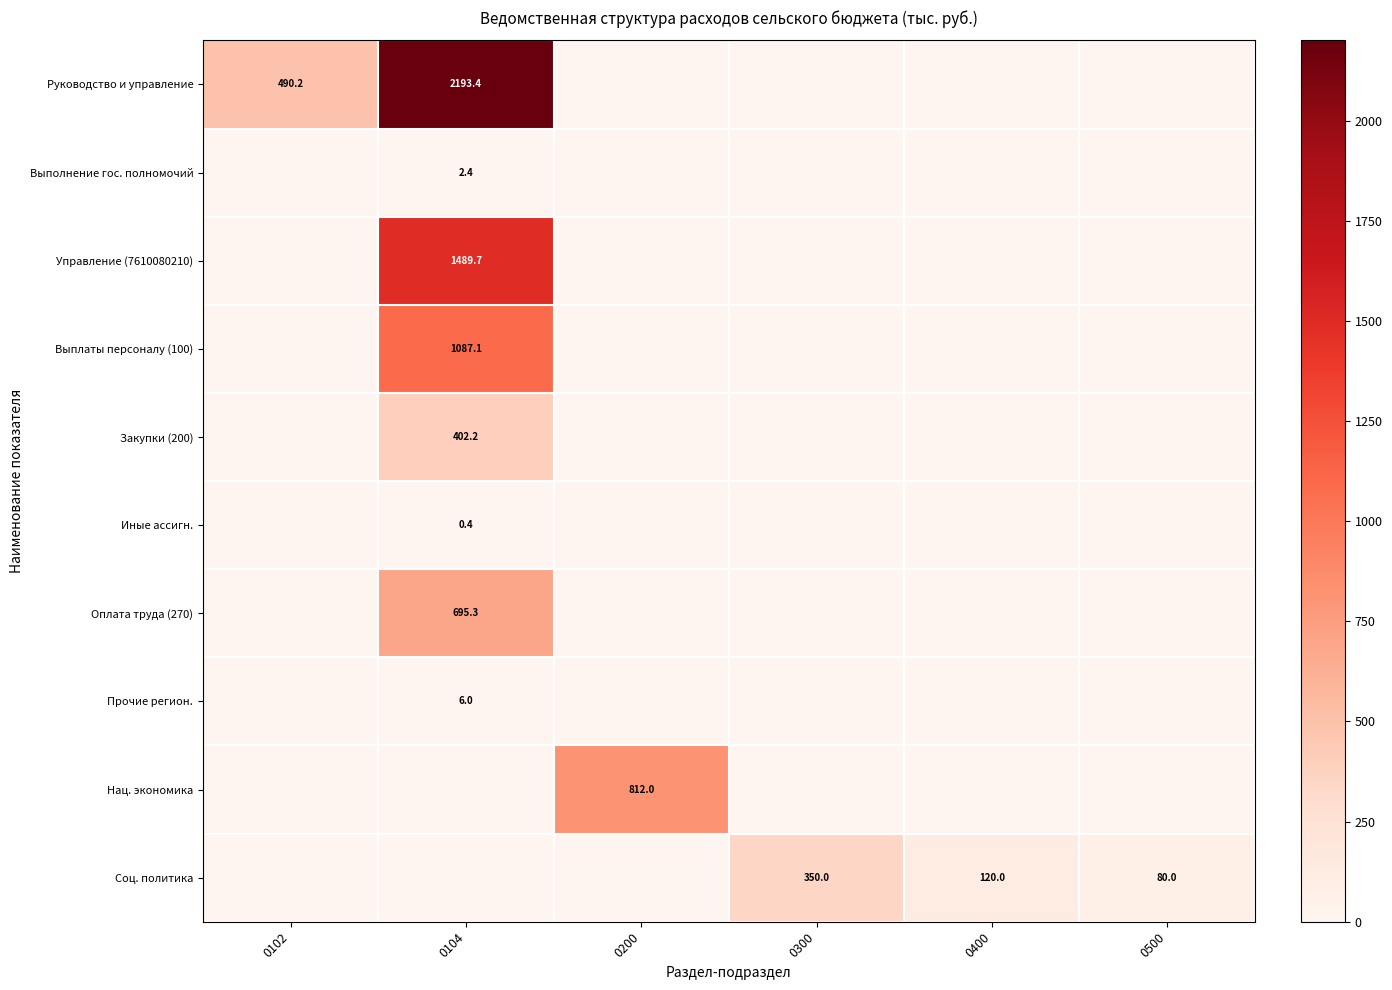

Is it true that Закупки (200) equals 402.2 at 0104?

True